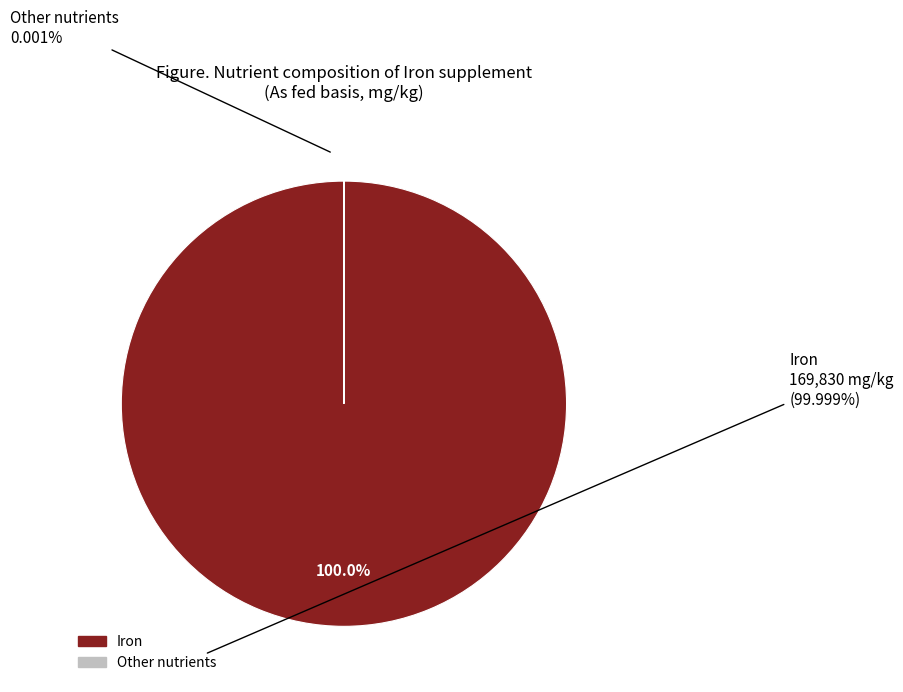

Is there any slice that represents more than half of the pie?

Yes